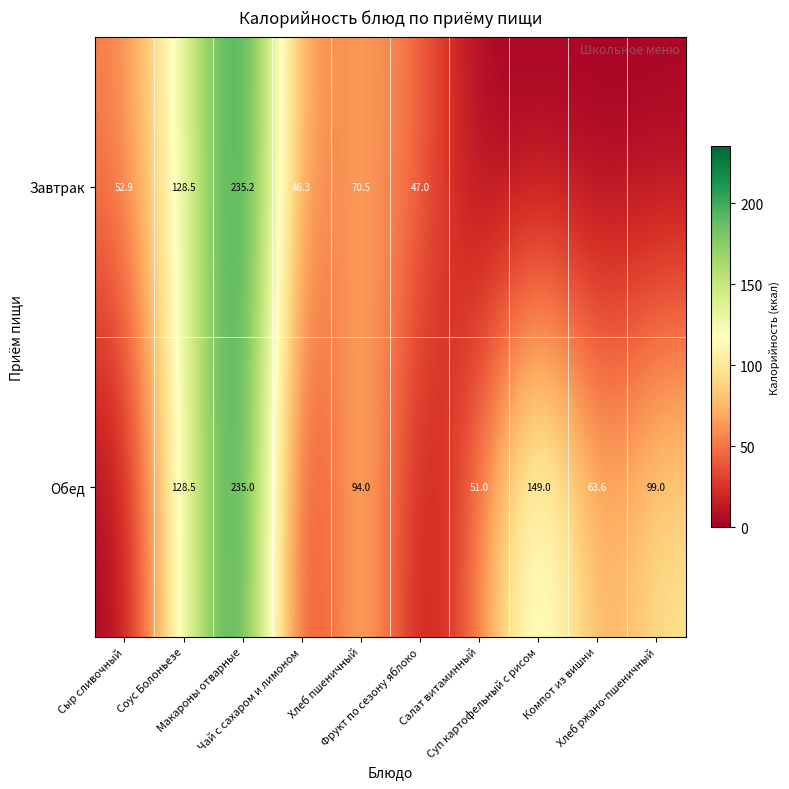

Rank the series at Компот из вишни from lowest to highest value.

Завтрак, Обед